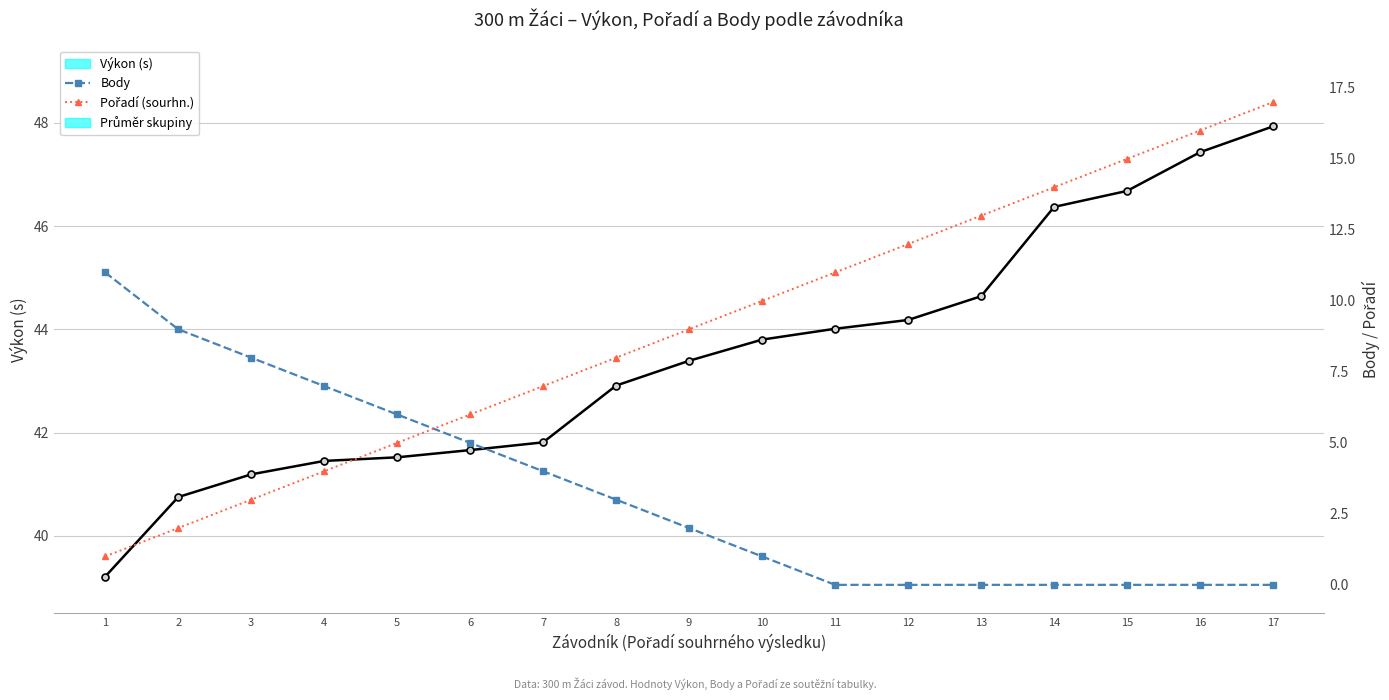

What is the value of the Výkon (s) point at the 17th from the left?

47.9